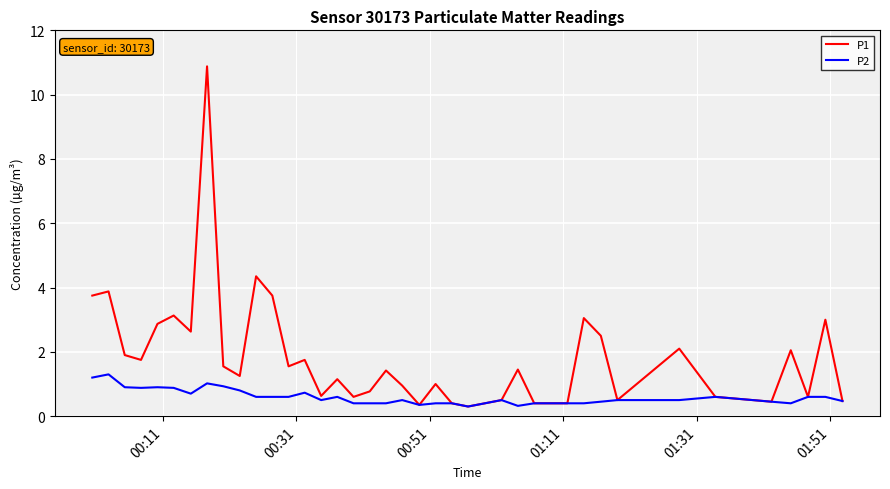

List the series in order of their peak value, lowest first.

P2, P1